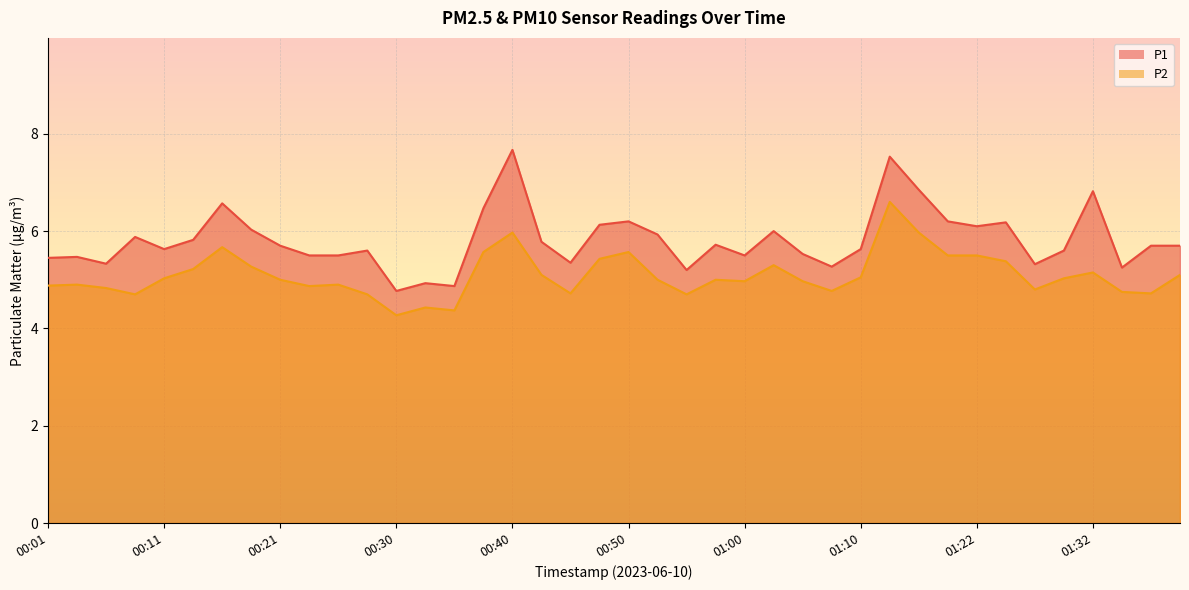

True or false: P1 and P2 intersect in this chart.

False